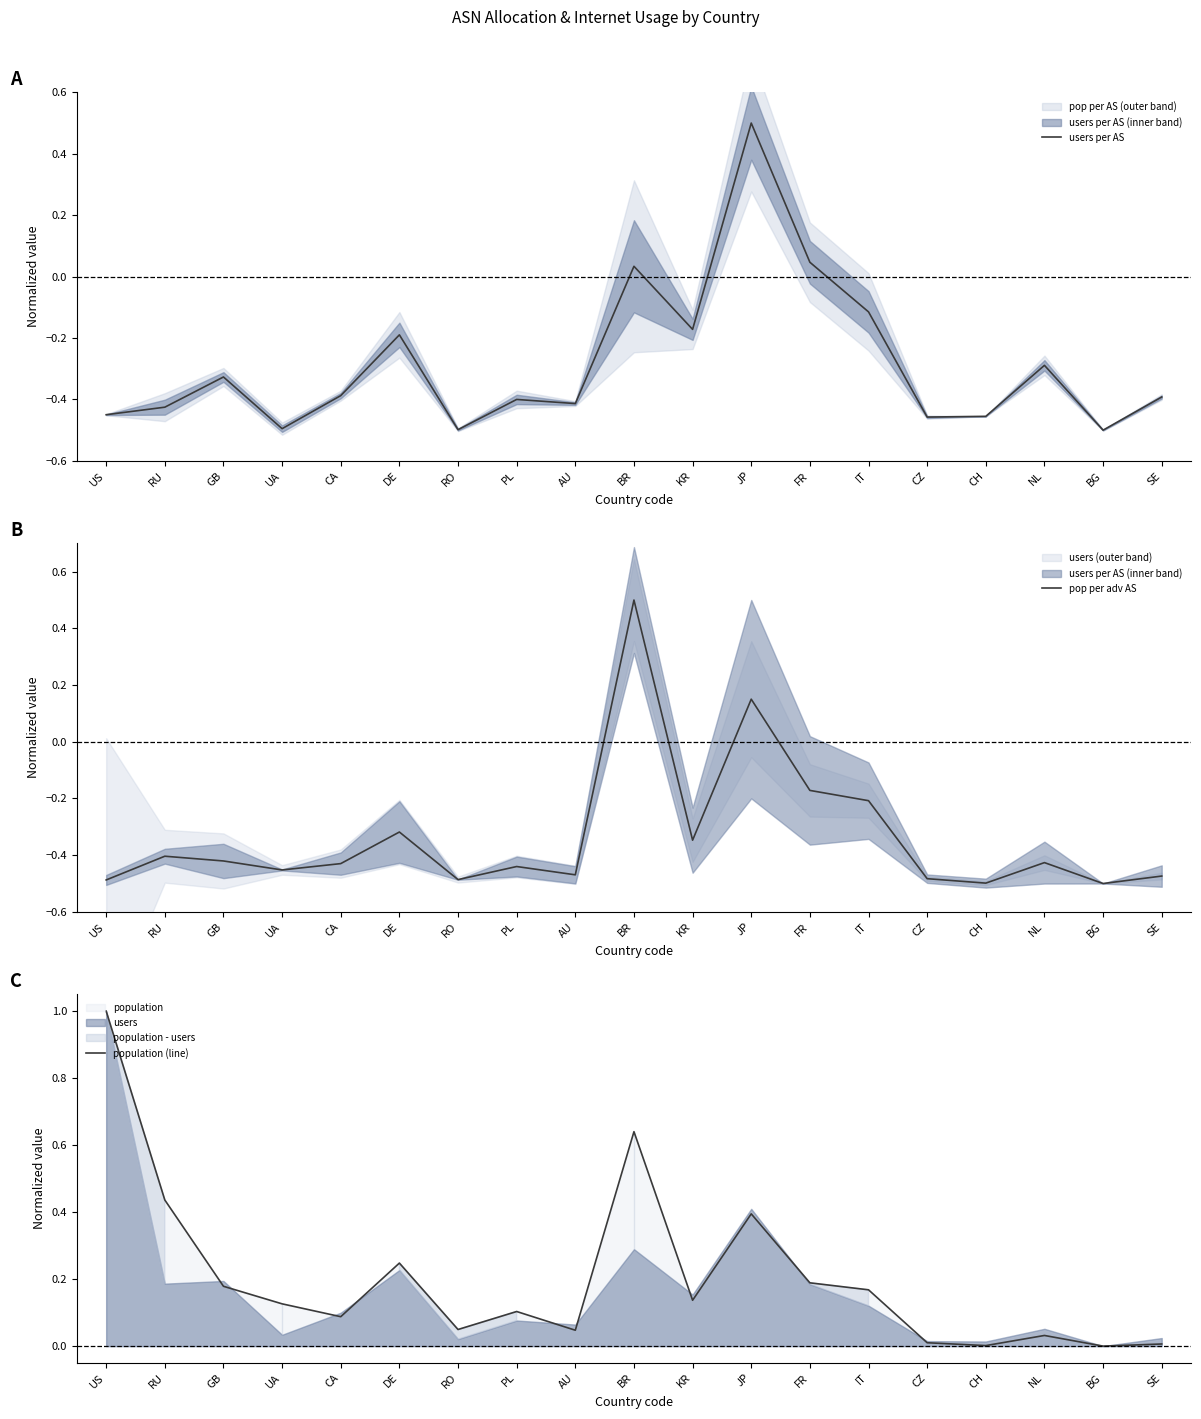

Is the value of population (line) at JP greater than the value of users per AS at DE?

Yes